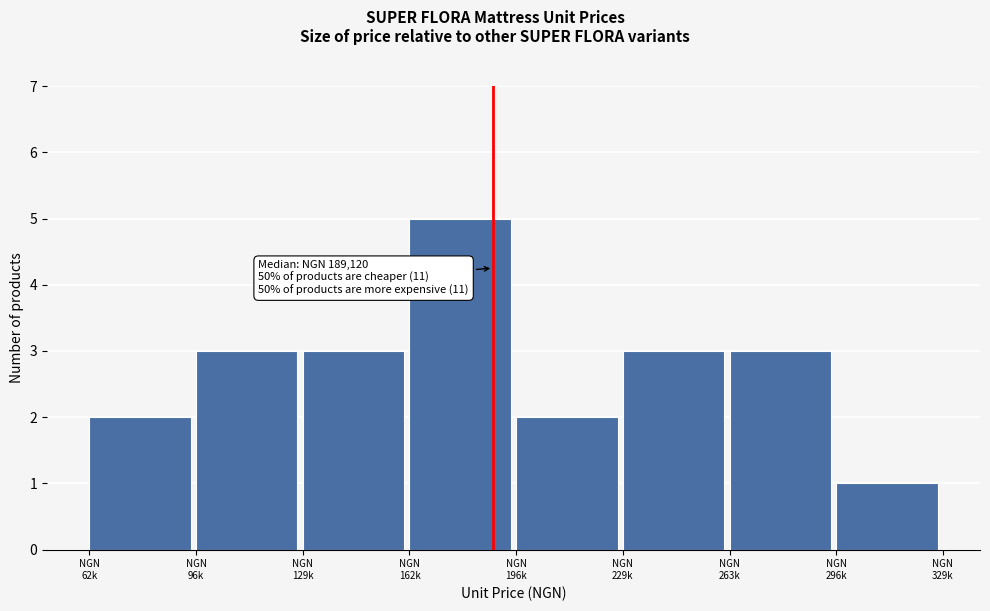

Reading right to left, transcribe all the data shown in this chart.

1	3	3	2	5	3	3	2